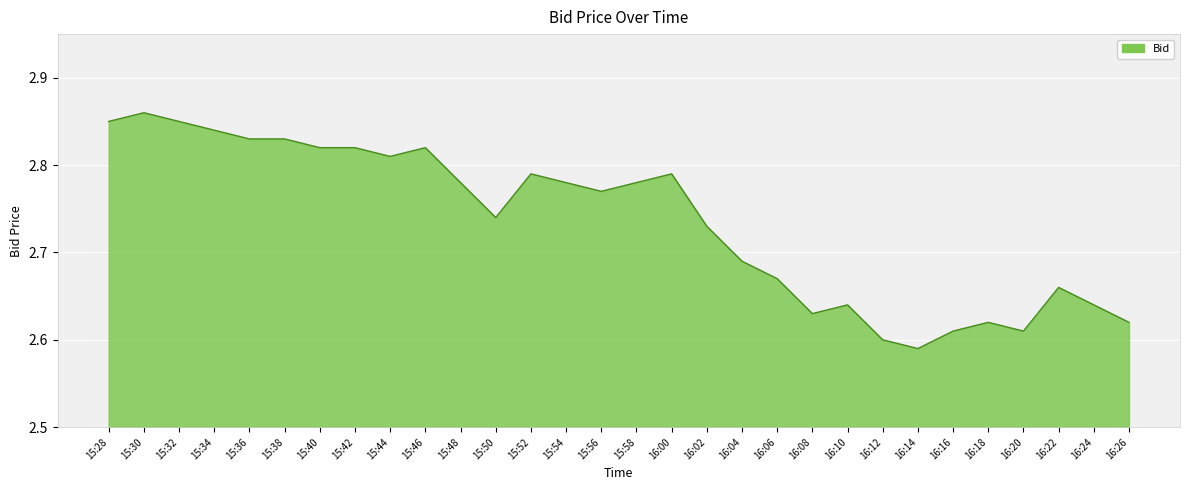

Does the chart have visible grid lines?

Yes